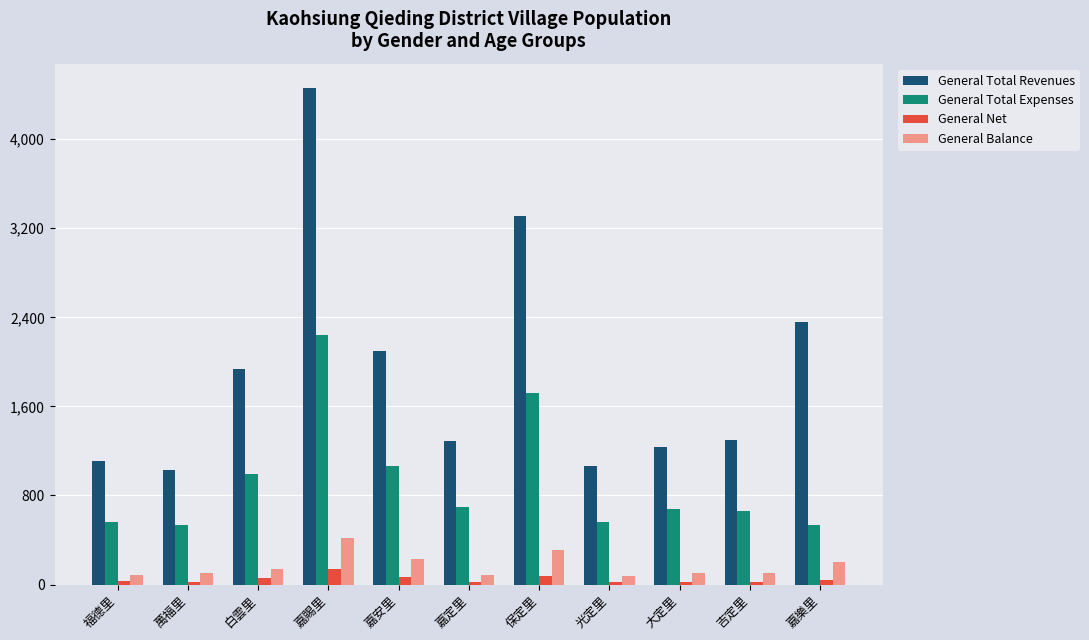

At how many categories does at least one series exceed 3543?

1